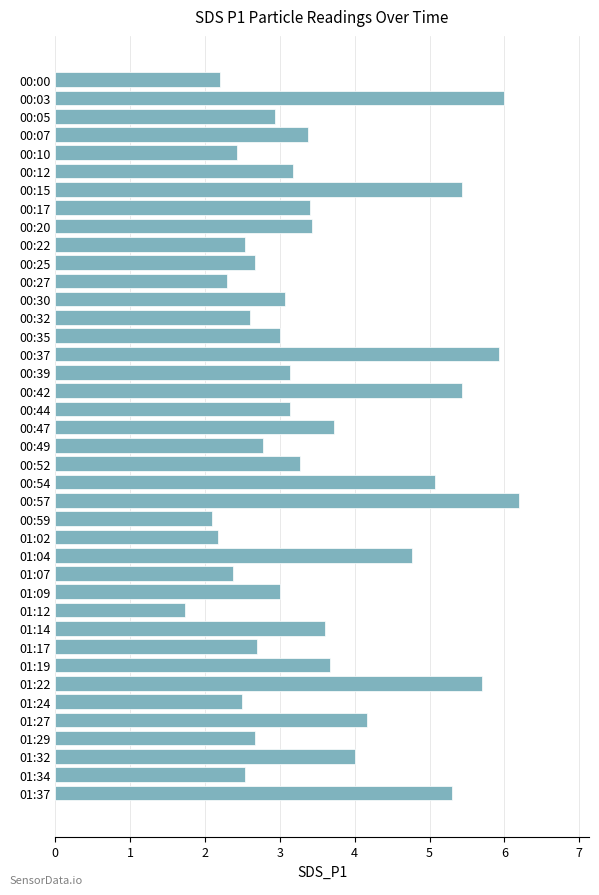

The chart shows a value of 3.7 at 01:19. True or false?

True